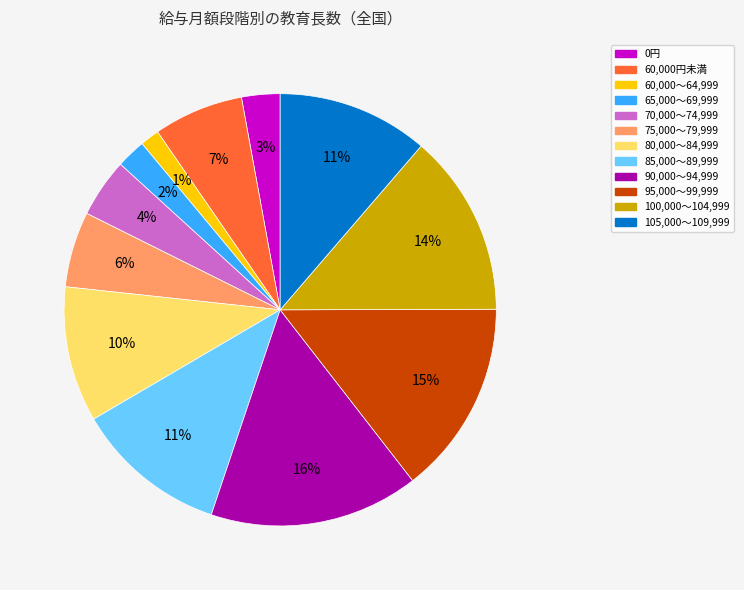

Is the sum of 80,000～84,999 and 65,000～69,999 greater than half?

No